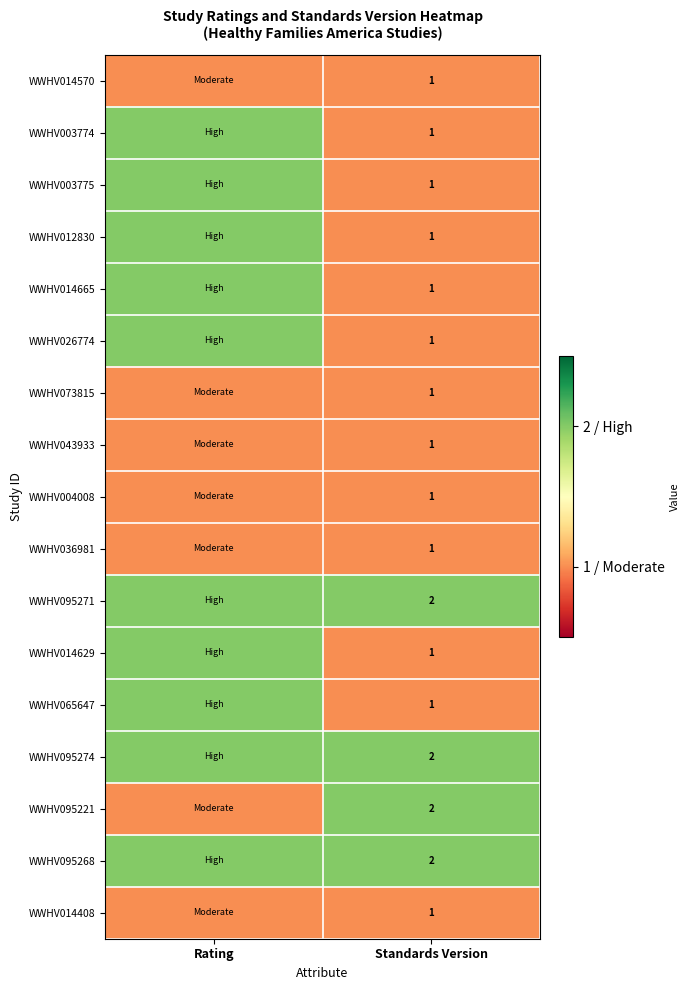

The value of WWHV014629 at Standards Version is 1. True or false?

True